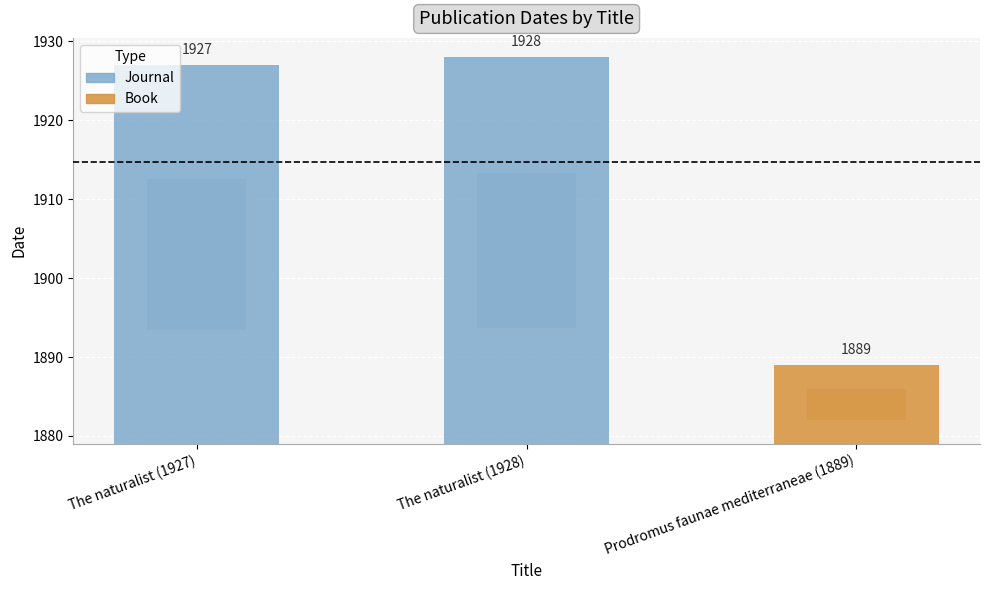

What is the label of the 3rd bar from the left?

Prodromus faunae mediterraneae (1889)